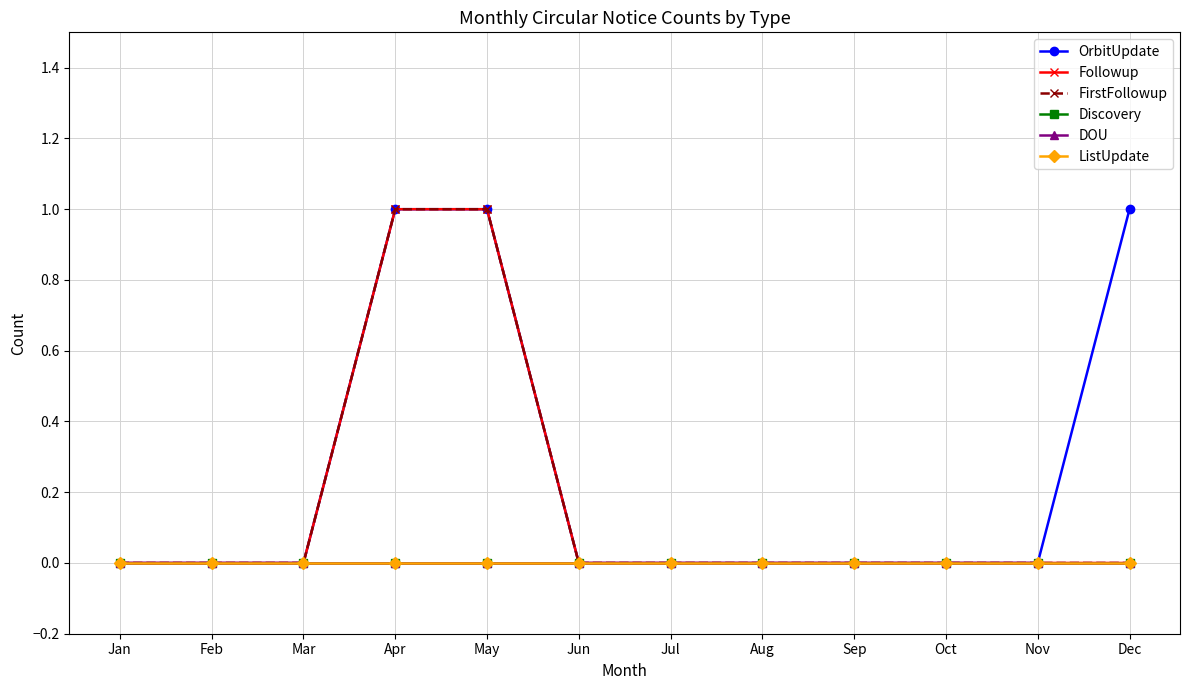

Reading right to left, extract all data points from this chart.

OrbitUpdate: 1	0	0	0	0	0	0	1	1	0	0	0
Followup: 0	0	0	0	0	0	0	1	1	0	0	0
FirstFollowup: 0	0	0	0	0	0	0	1	1	0	0	0
Discovery: 0	0	0	0	0	0	0	0	0	0	0	0
DOU: 0	0	0	0	0	0	0	0	0	0	0	0
ListUpdate: 0	0	0	0	0	0	0	0	0	0	0	0